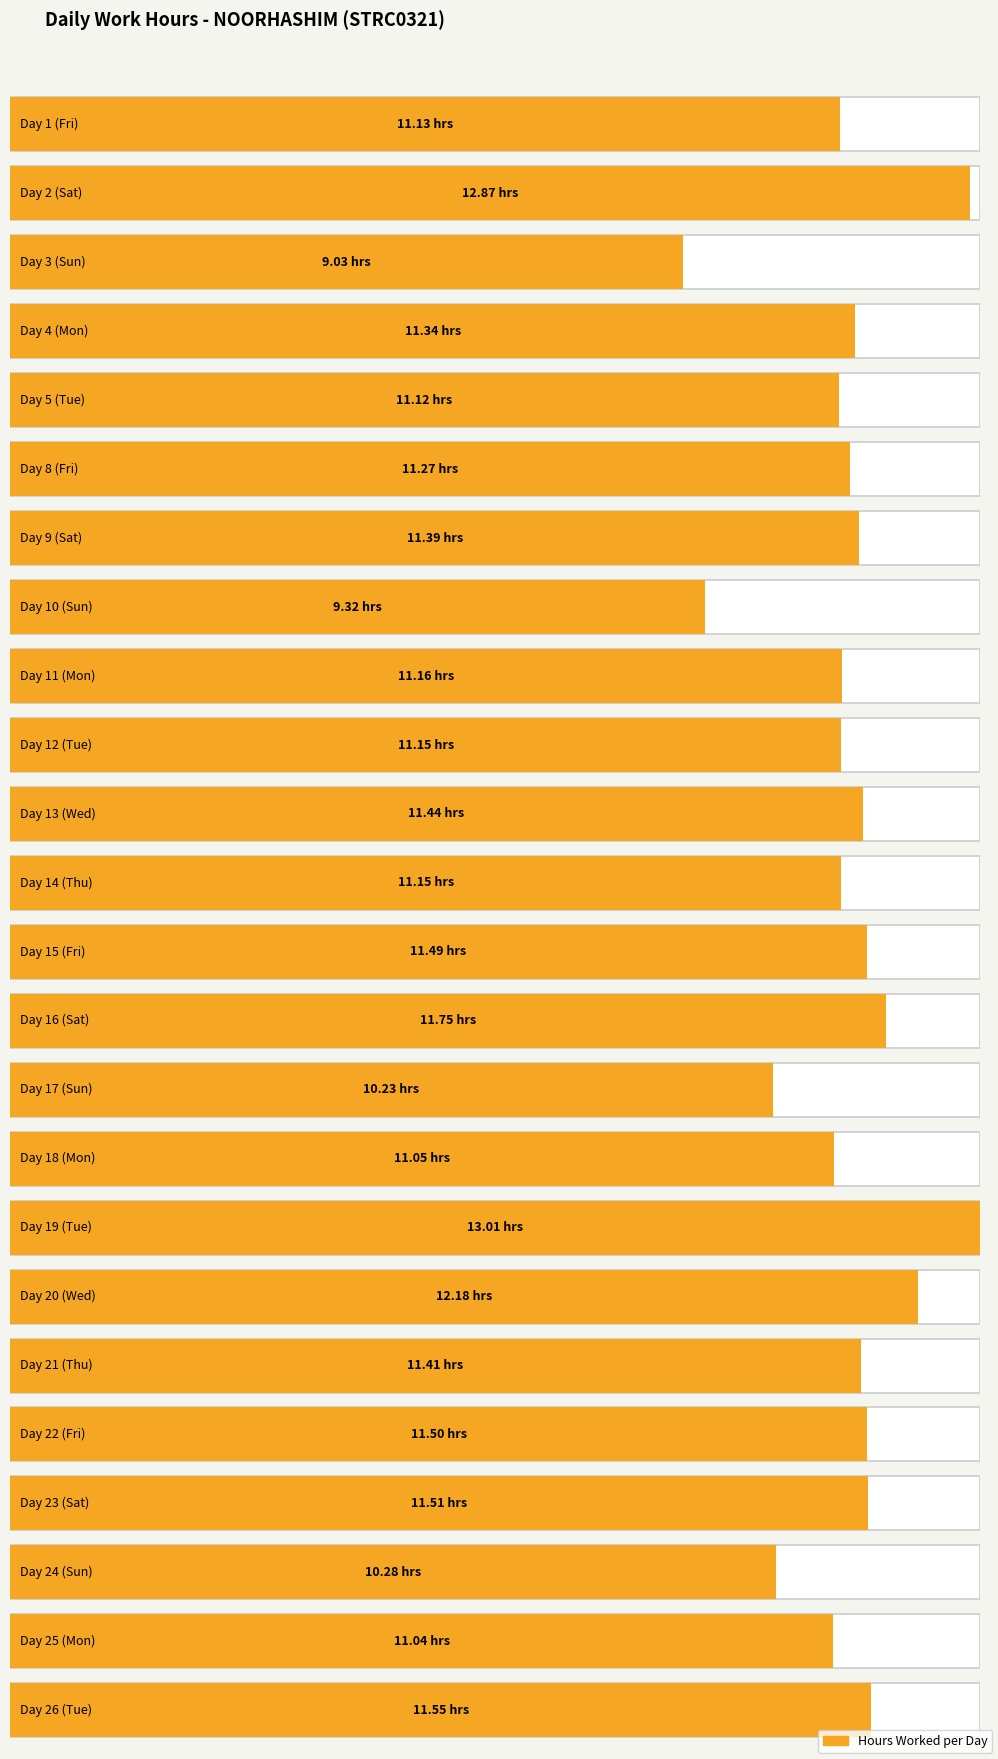

List the labels in order of value, largest first.

19, 2, 20, 16, 26, 23, 22, 15, 13, 21, 9, 4, 8, 11, 12, 14, 1, 5, 18, 25, 24, 17, 10, 3